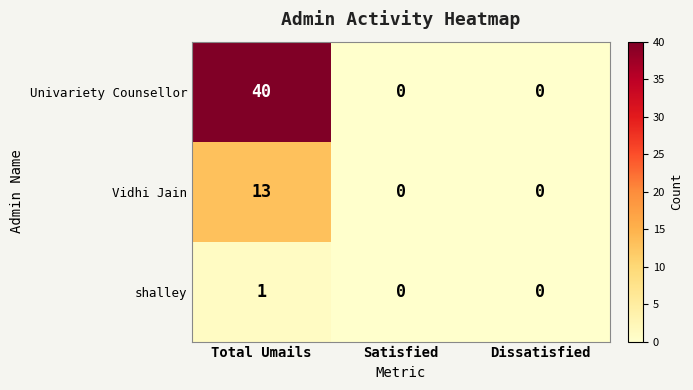

At how many categories does at least one series exceed 13?

1